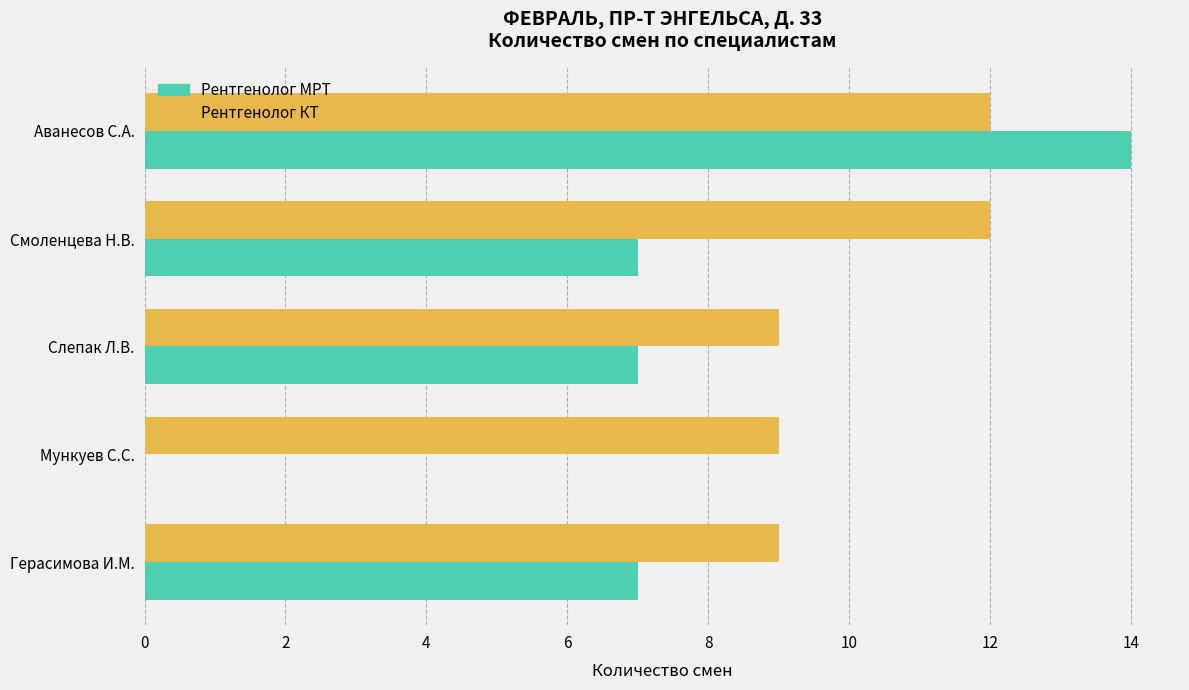

Is the value of Рентгенолог МРТ at Смоленцева Н.В. greater than the value of Рентгенолог КТ at Мункуев С.С.?

No